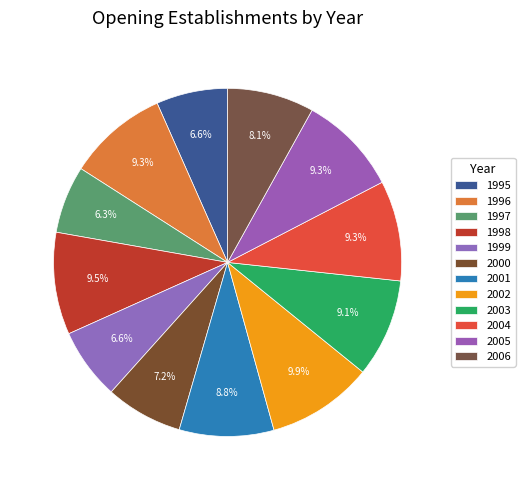

Combined, what portion of the pie is 2003 and 2002?

19.0%